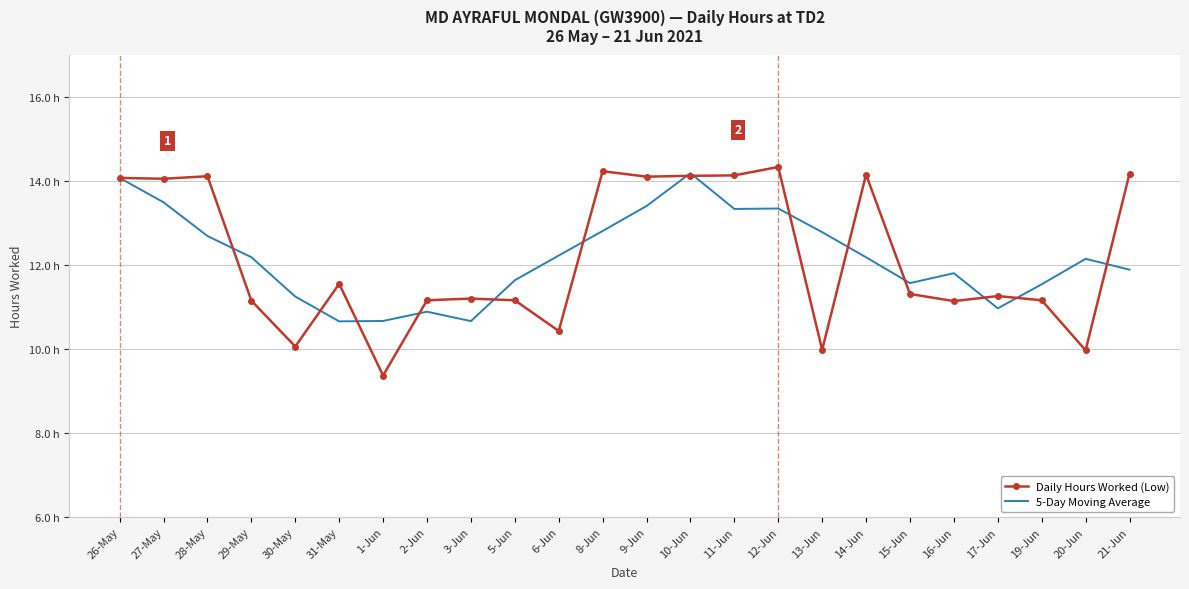

What is the difference between the Daily Hours Worked (Low) values at 17-Jun and 31-May?

0.3